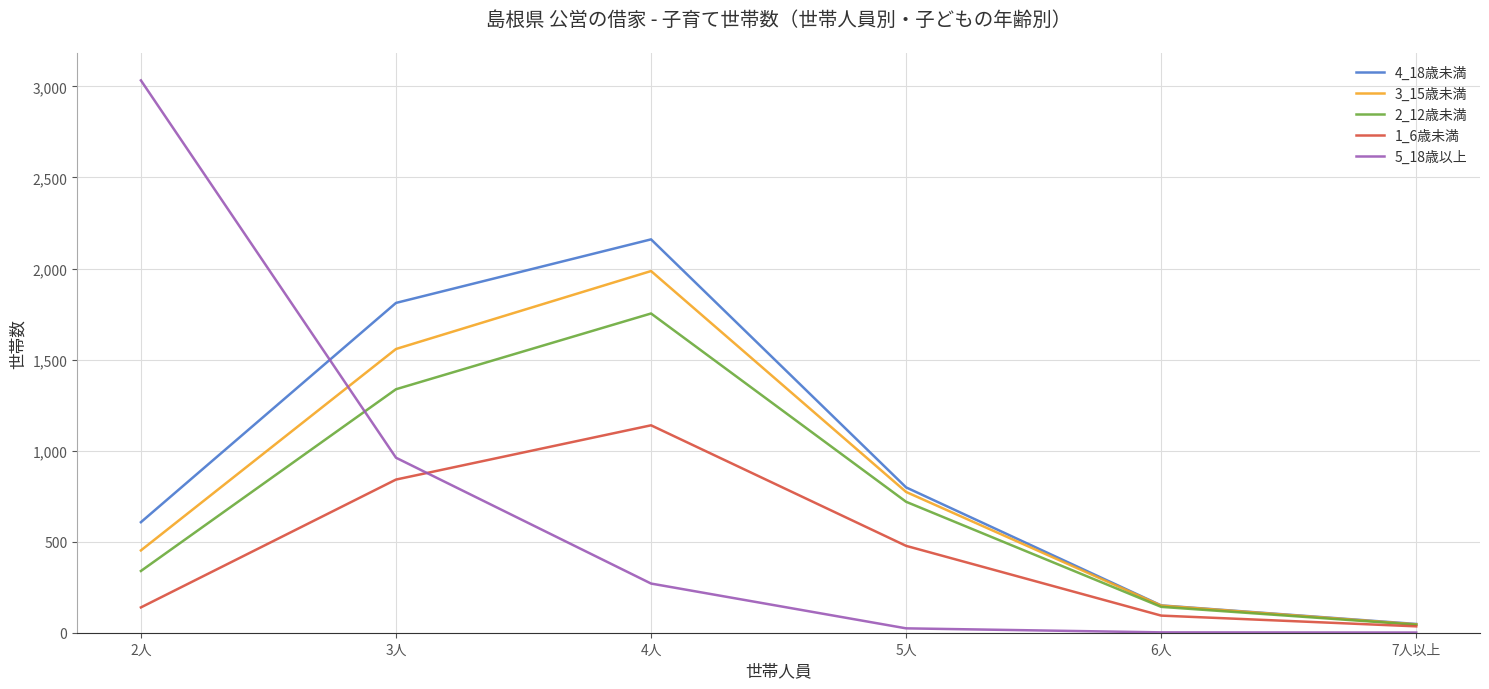

How many lines are shown in the chart?

5